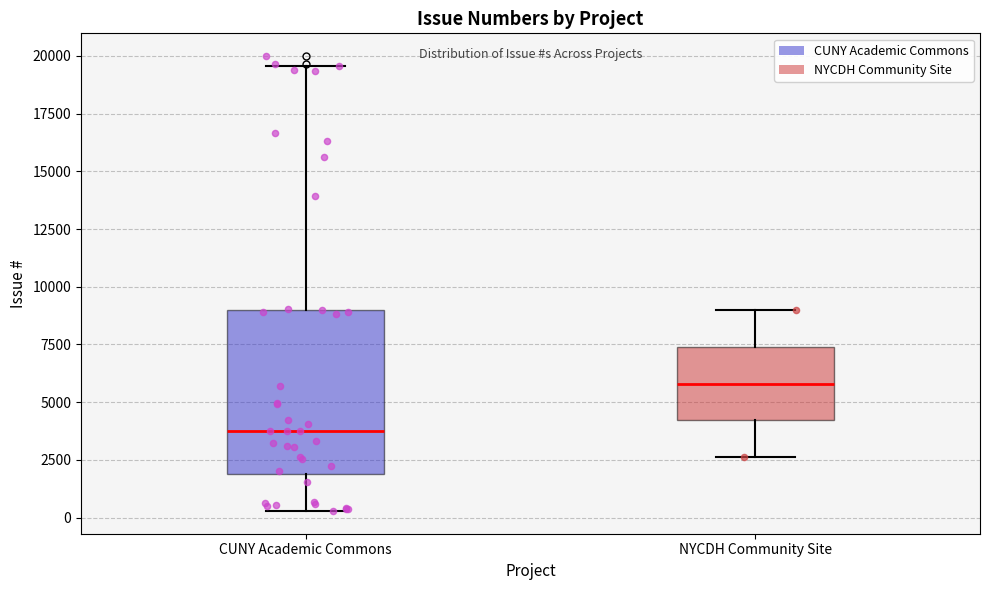

Which box's median line is the highest?

NYCDH Community Site